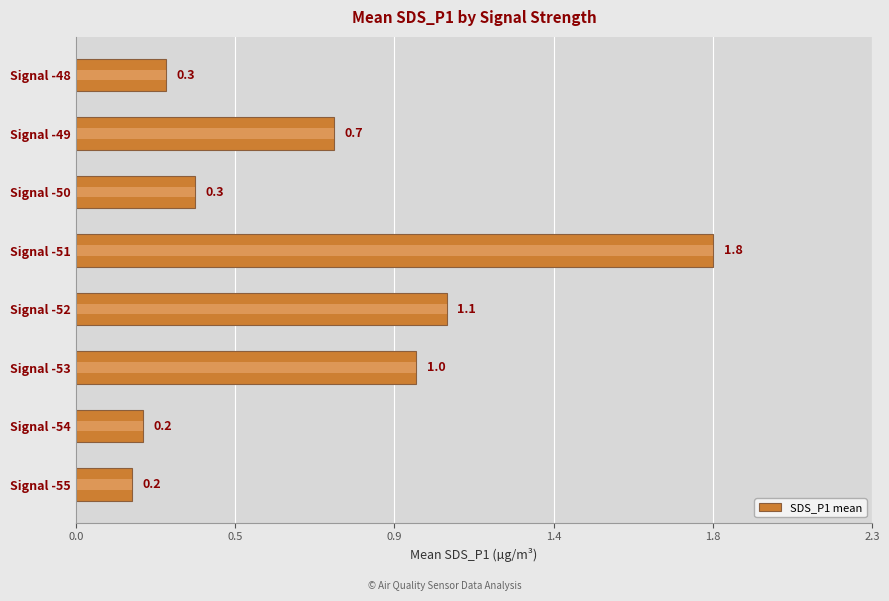

Reading left to right, what are all the values shown in this chart?

0.2	0.2	1.0	1.1	1.8	0.3	0.7	0.3